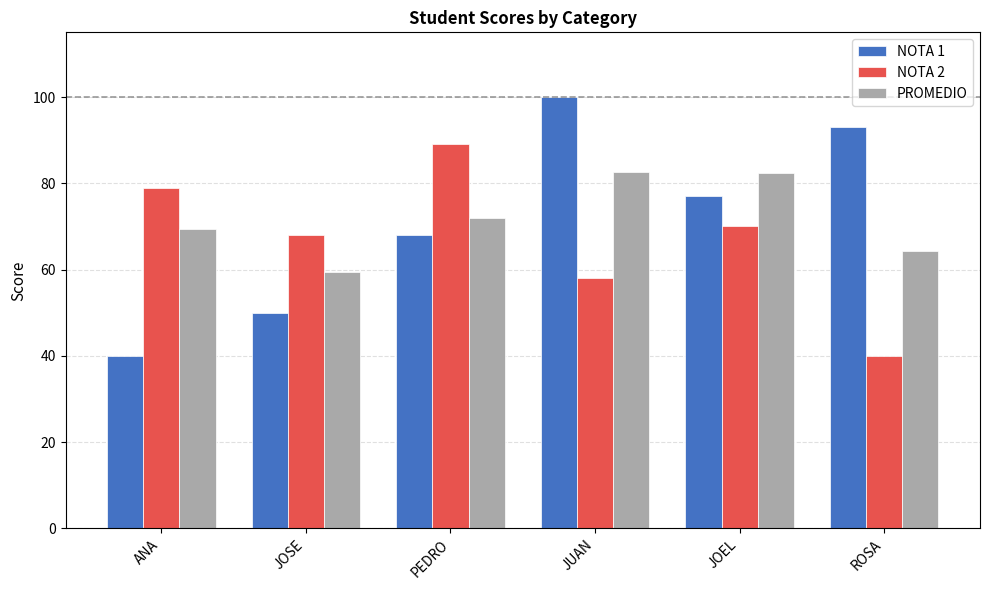

What is the sum of all NOTA 1 values?

428.0